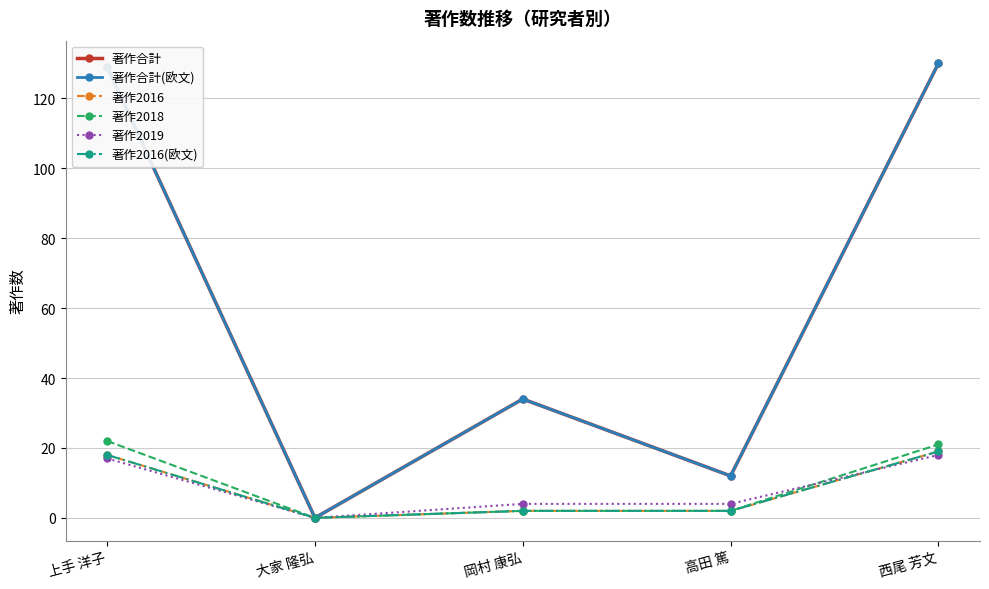

How many data points in 著作合計 are above 34?

2